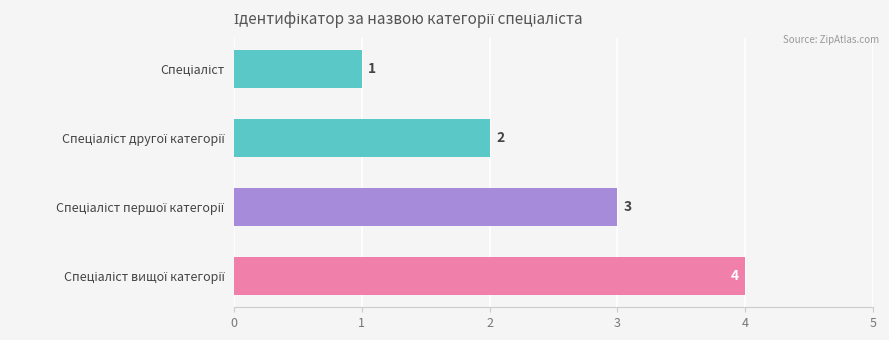

What is the difference between the second highest and minimum values?

2